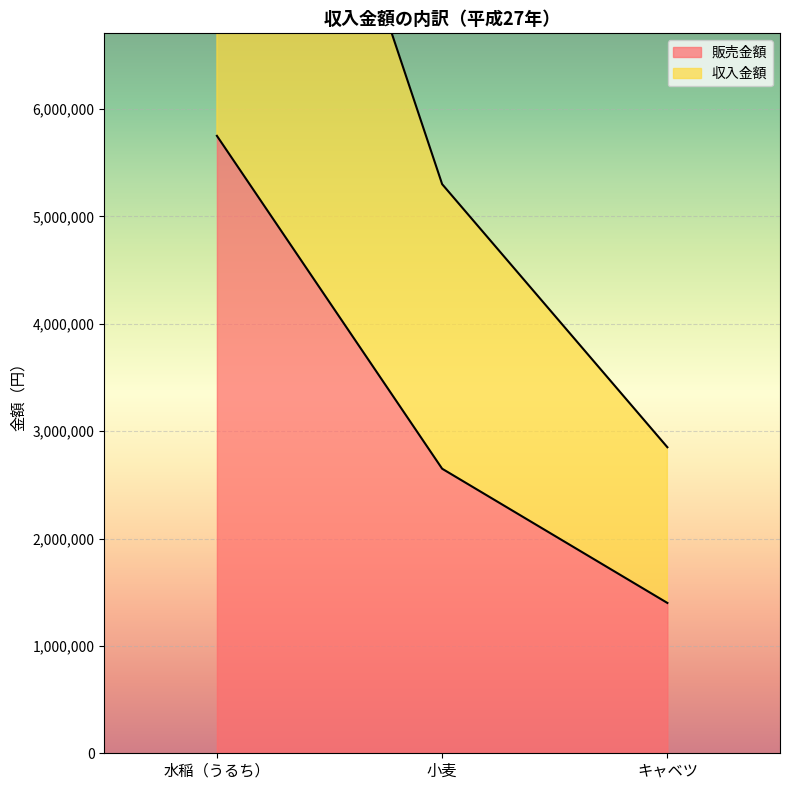

Is the value of 販売金額 at 水稲（うるち） greater than the value of 収入金額 at 水稲（うるち）?

No